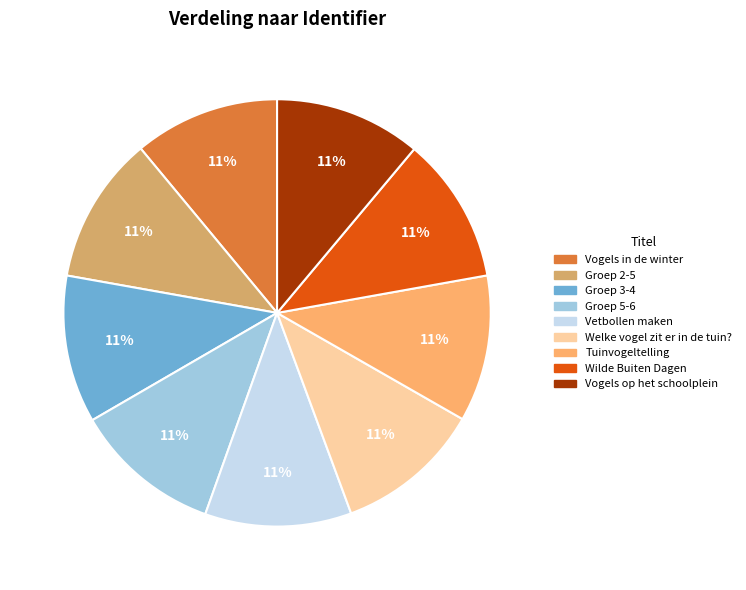

To the nearest percent, what is the combined percentage of Welke vogel zit er in de tuin? and Vogels op het schoolplein?

22%